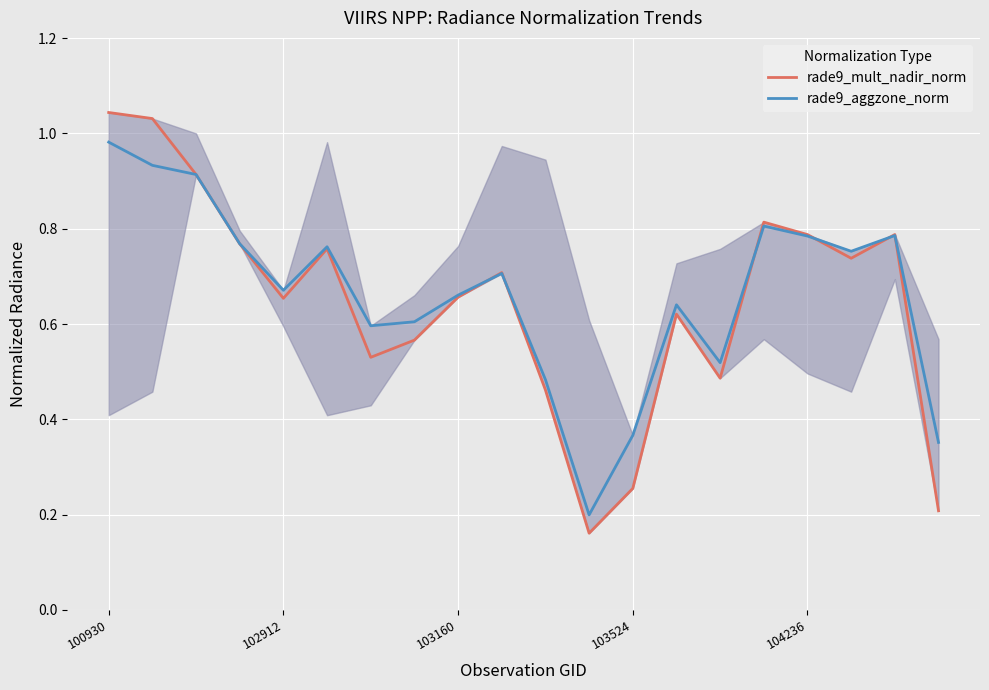

Which series has the largest range (max minus min)?

rade9_mult_nadir_norm